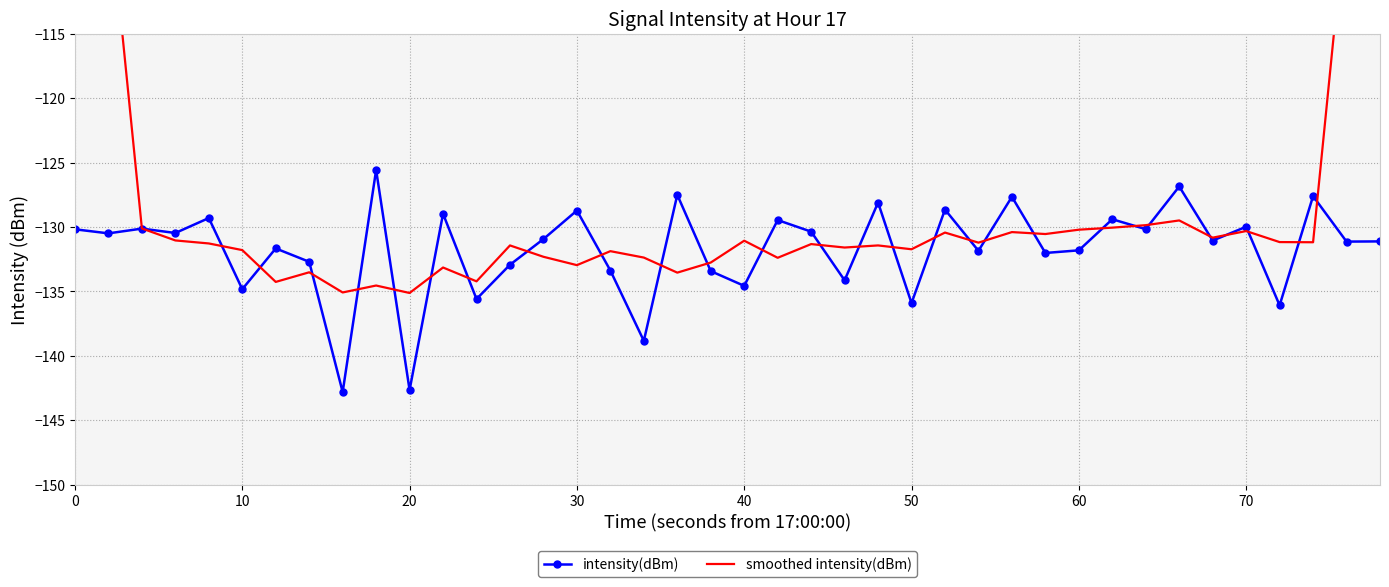

How many intersections are there between smoothed intensity(dBm) and intensity(dBm)?

28